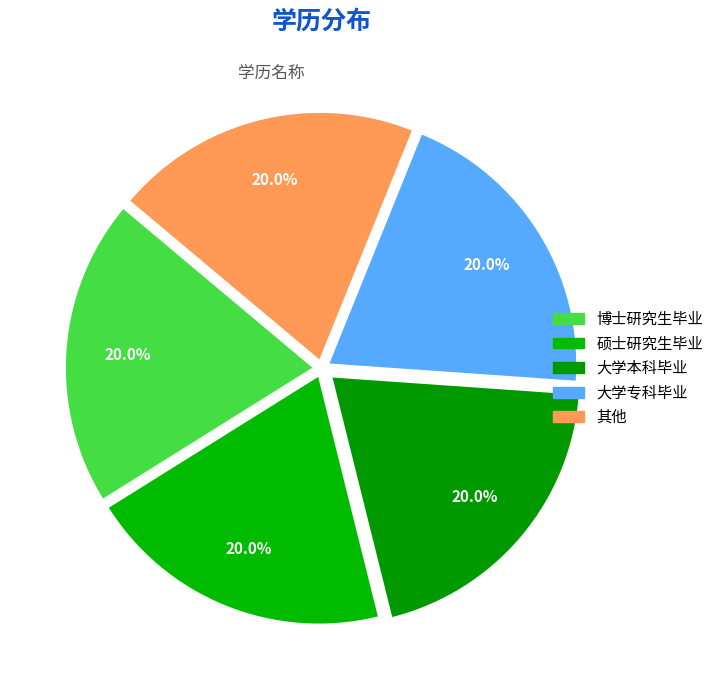

Rank the categories by value from highest to lowest.

其他, 大学专科毕业, 大学本科毕业, 硕士研究生毕业, 博士研究生毕业